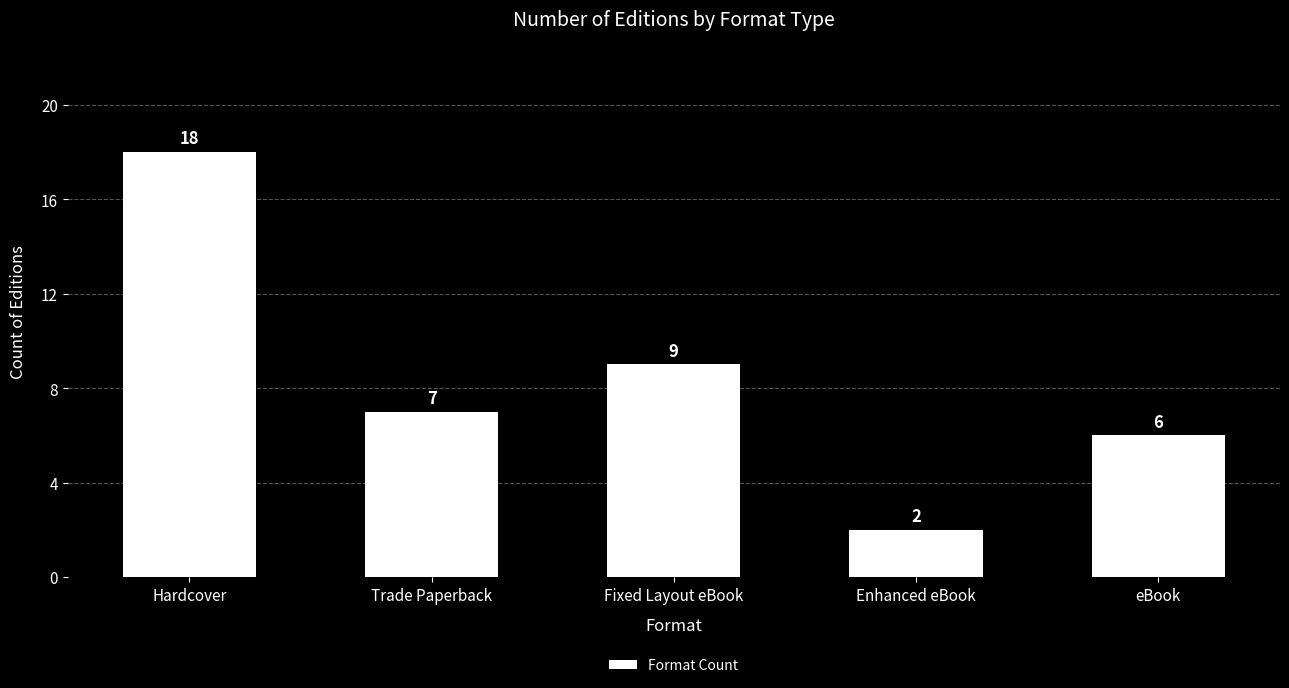

What is the sum of all values?

42